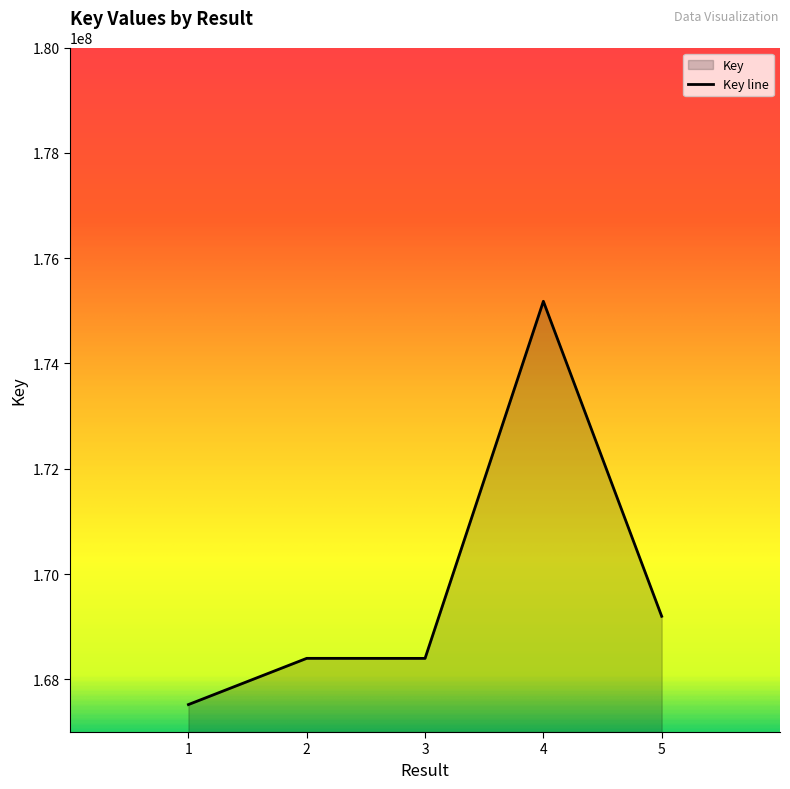

At which category does the data reach its first local valley?

3